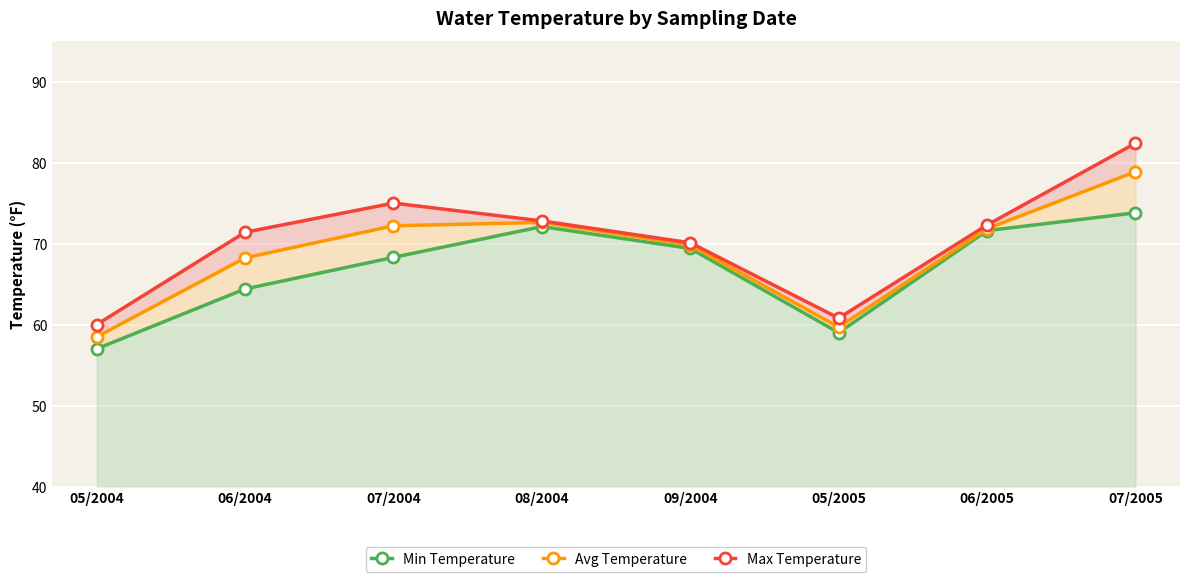

What are all the series names shown in the legend?

Min Temperature, Avg Temperature, Max Temperature